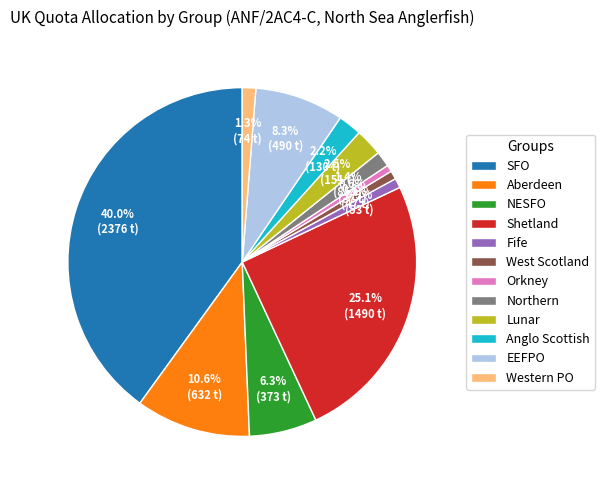

Does Northern represent more than half of the total?

No